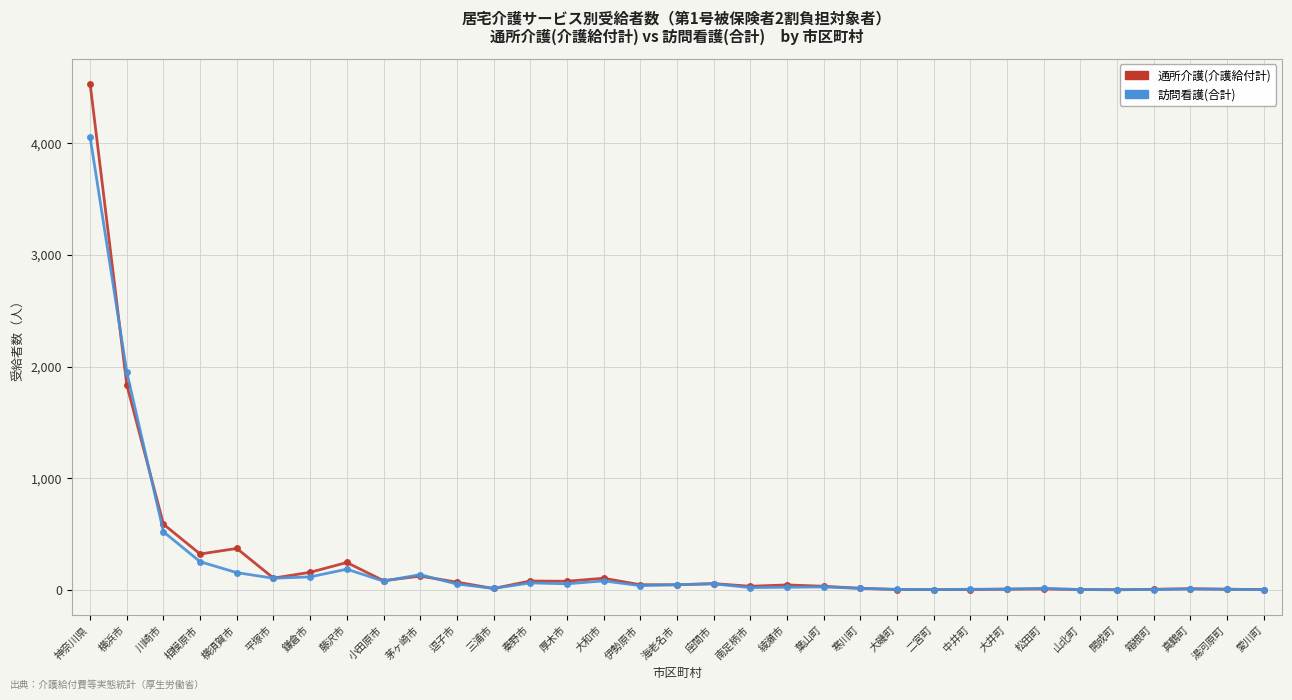

Which category has the highest value across all series?

神奈川県